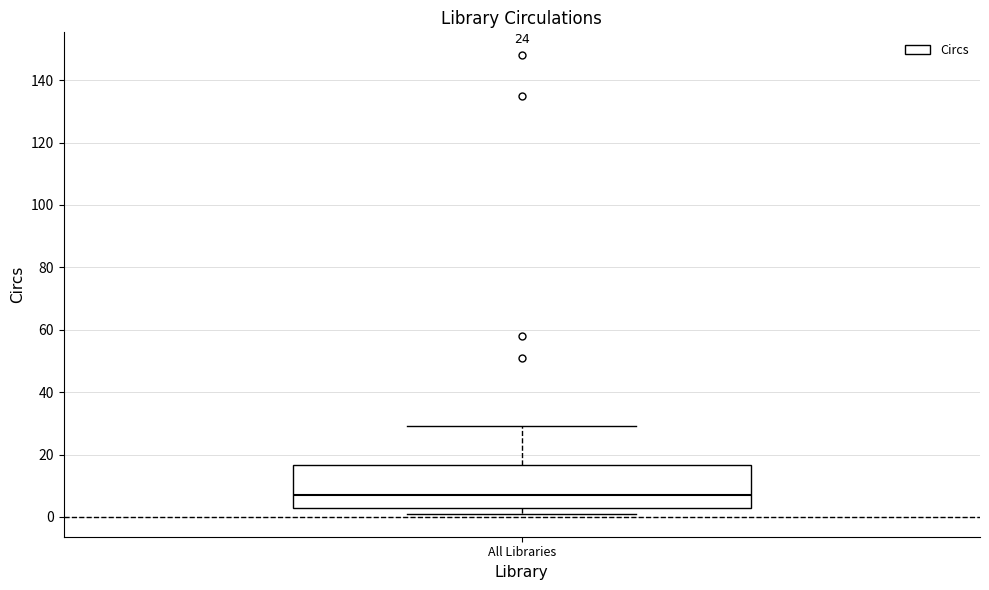

Read this box plot against the y-axis: the position of the median line, the range covered by the box, and the ends of both whiskers. The values are not printed on the chart, so give them approximately, as read against the axis.

median 8, box 4 to 16, whiskers 2 to 30